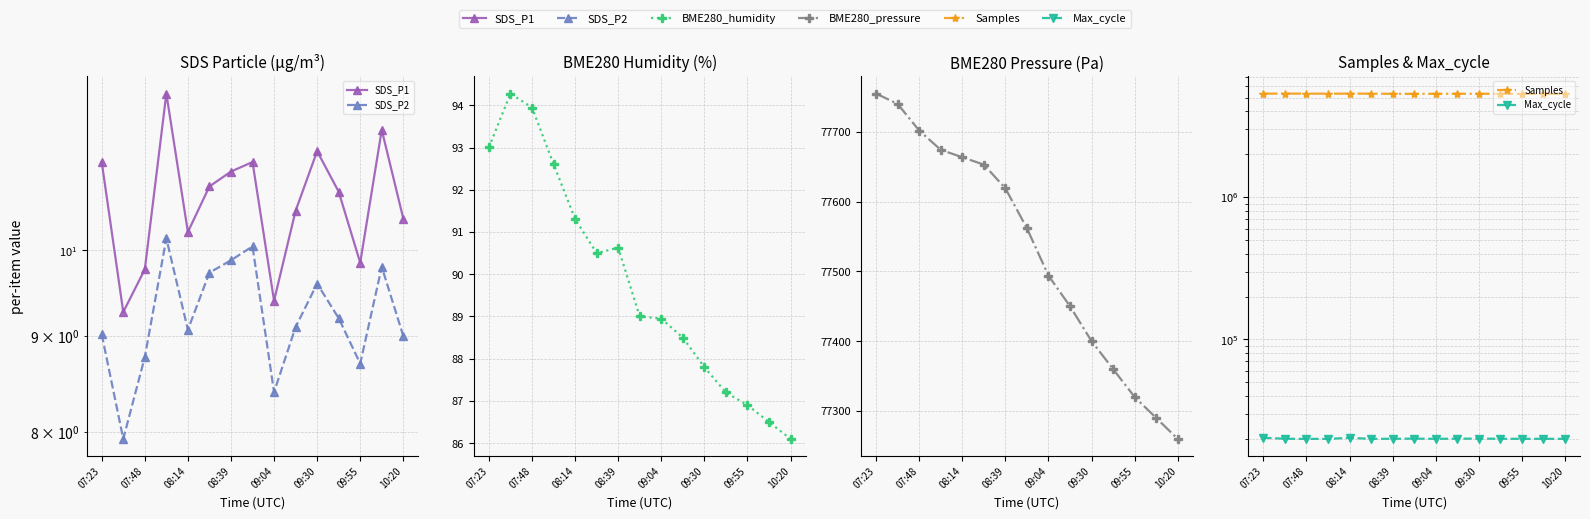

What are all the series names shown in the legend?

SDS_P1, SDS_P2, BME280_humidity, BME280_pressure, Samples, Max_cycle